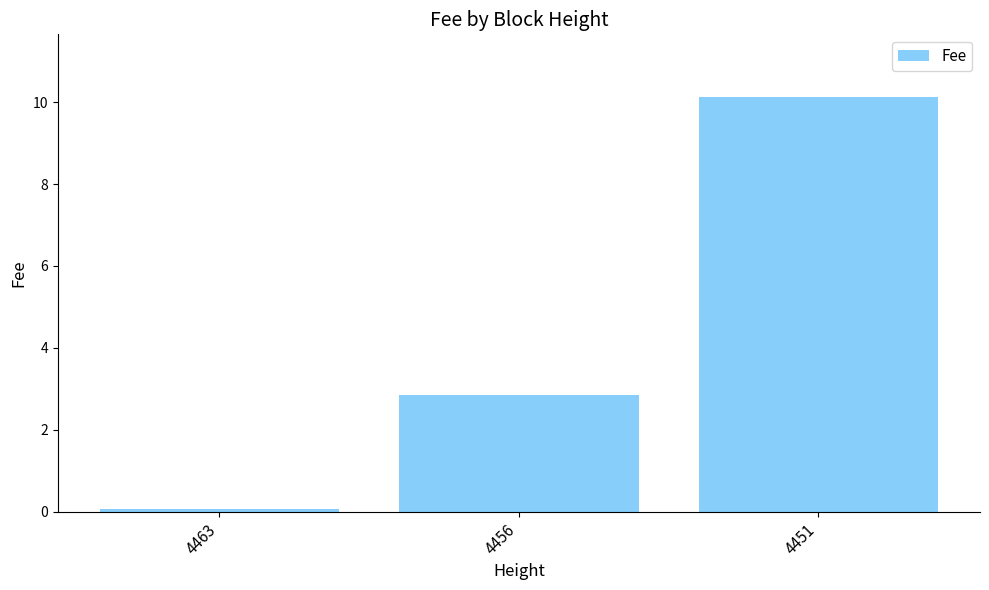

List the labels in order of value, smallest first.

4463, 4456, 4451